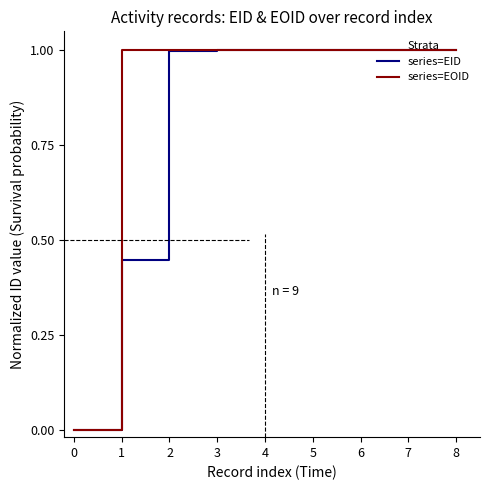

What is the greatest value displayed?

1.0